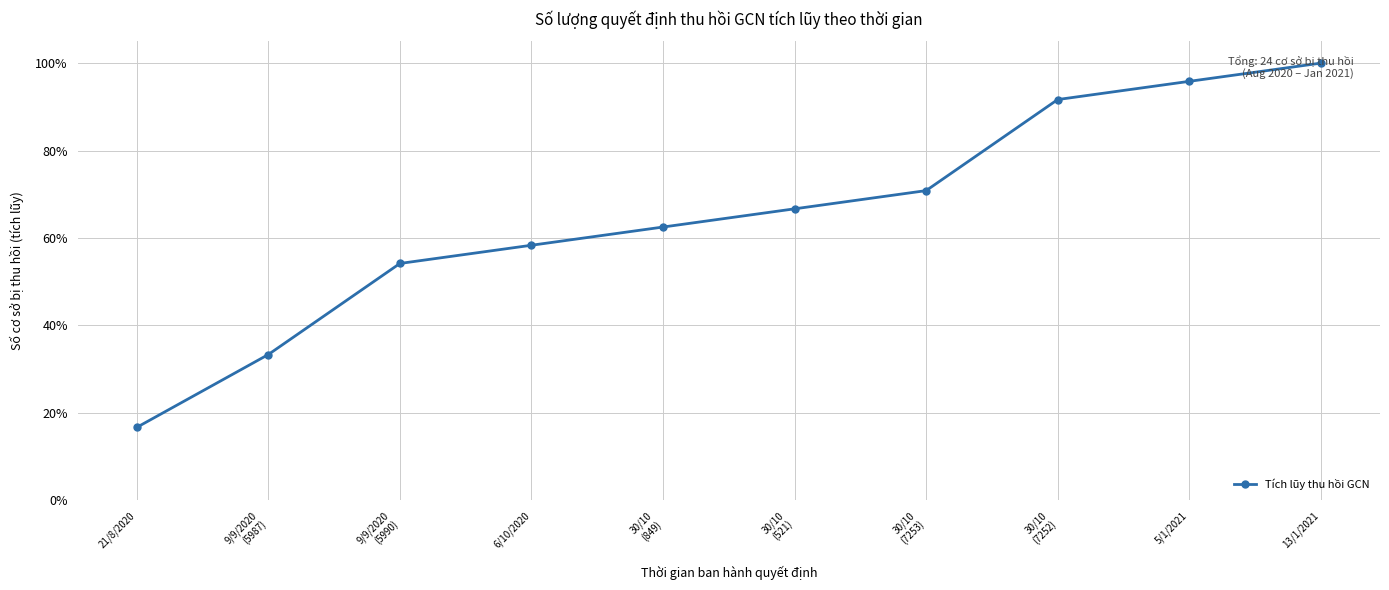

What is the label of the 3rd point from the left?

9/9/2020
(5990)